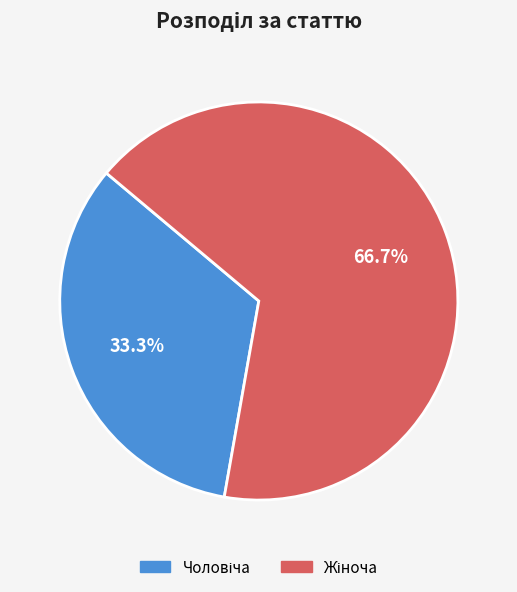

Is there a majority slice in this chart?

Yes